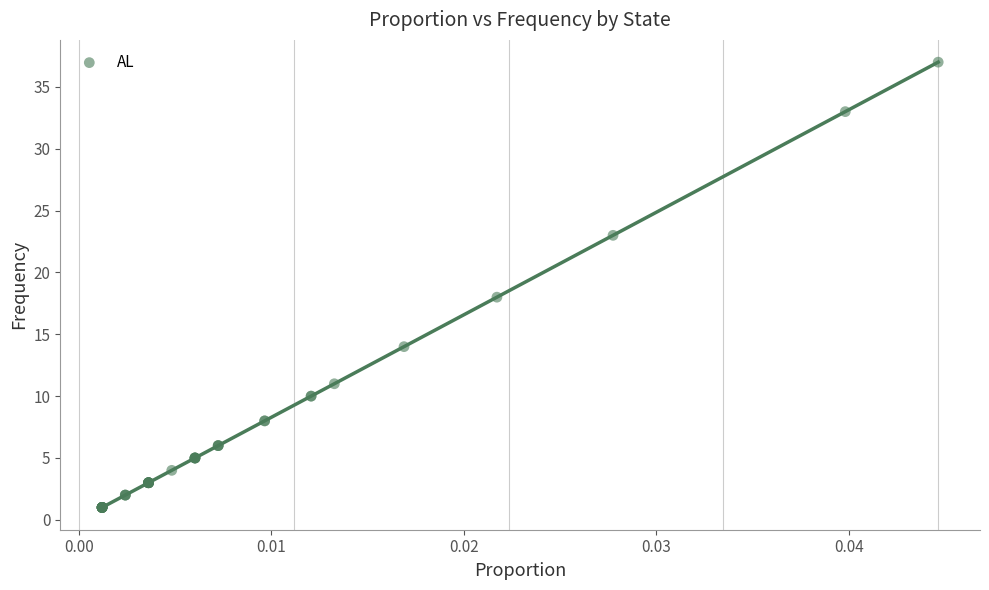

What Y value in the scatter plot is closest to 19?

18